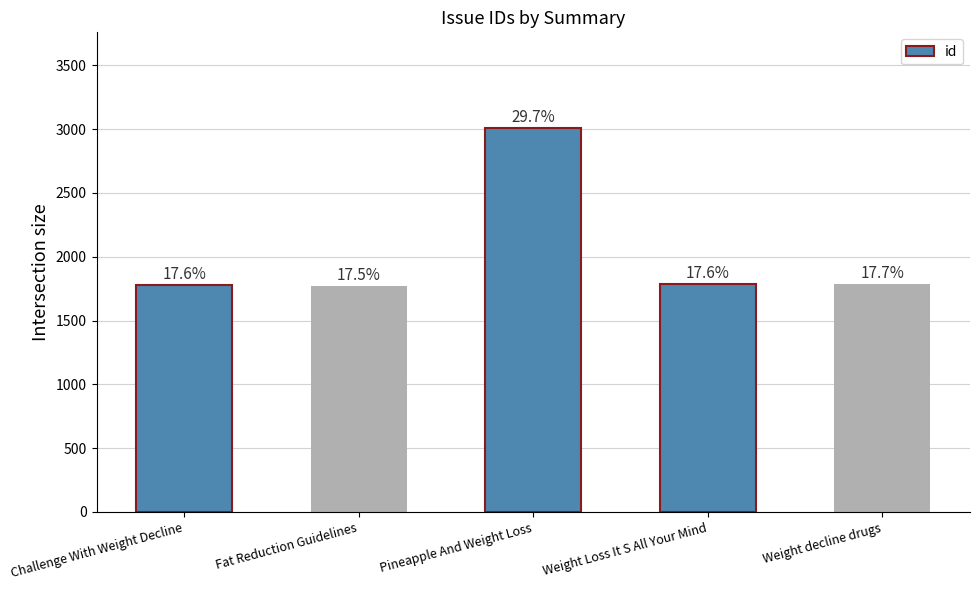

What is the minimum value shown in the chart?

1768